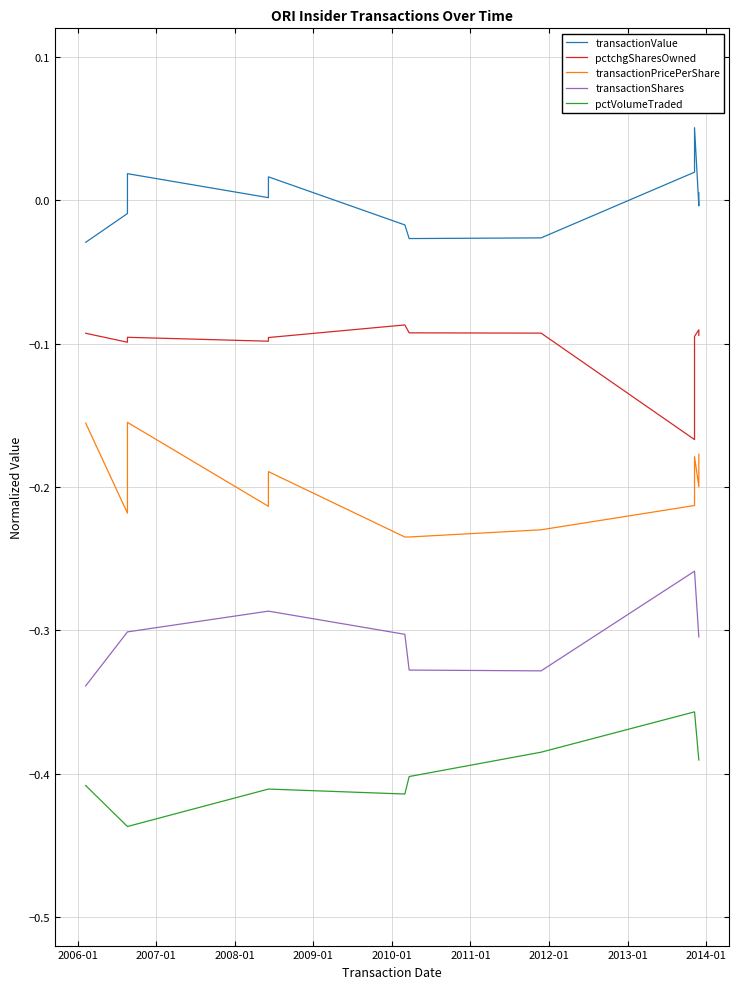

How many interior local valleys does the pctchgSharesOwned series have?

3